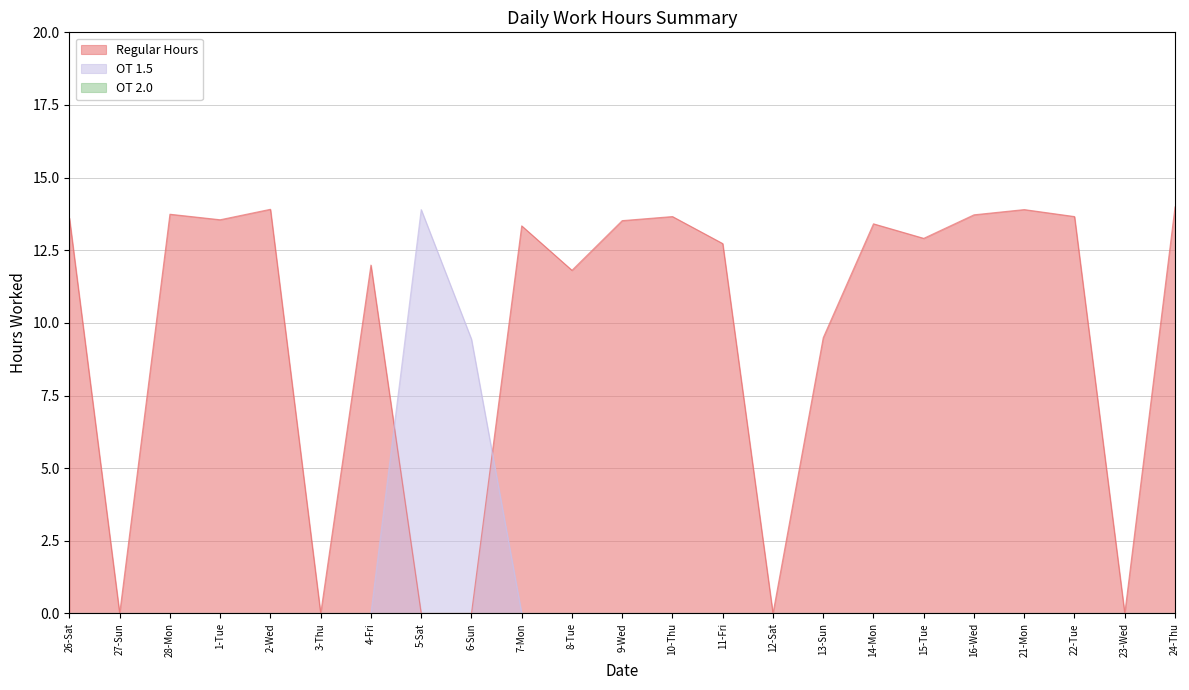

What is the sum of all OT 1.5 values?

23.3